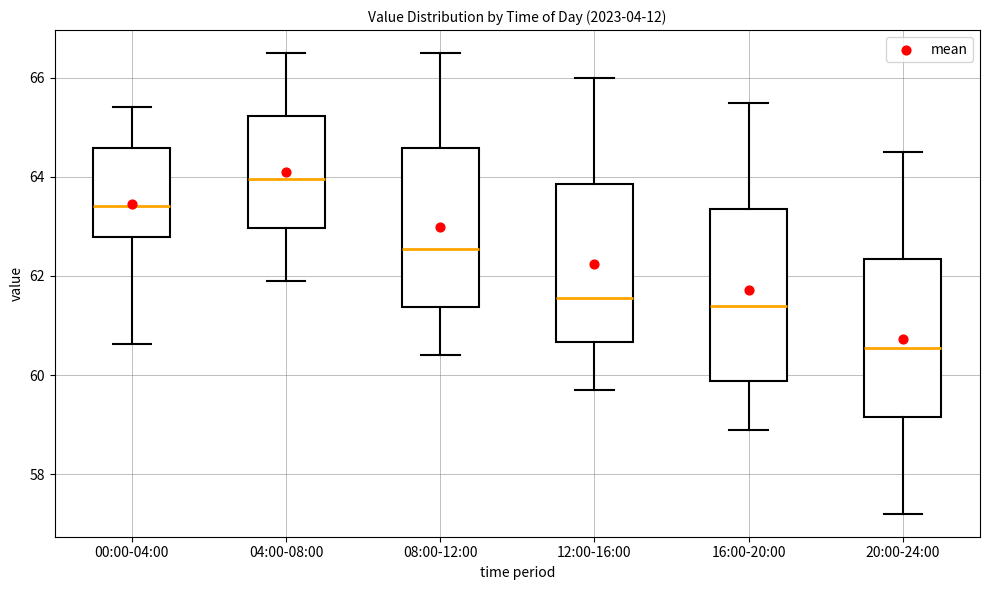

Where does the median line of the box for 08:00-12:00 sit on the y-axis? The values are not printed on the chart, so give them approximately, as read against the axis.

62.6